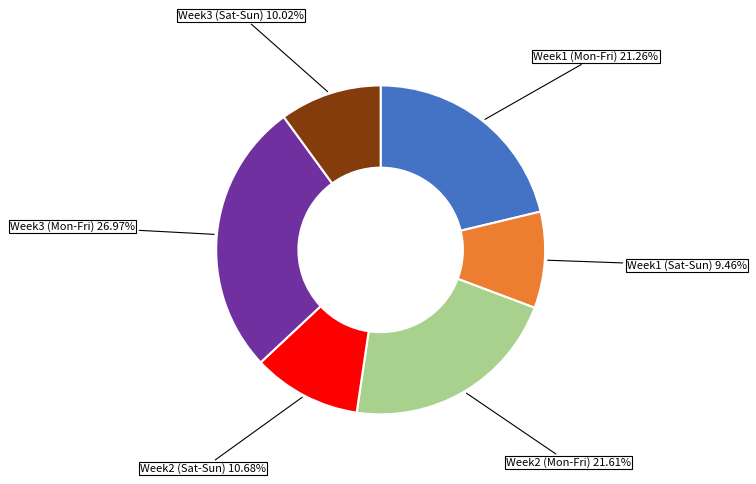

What is the ratio of the value at Week3 (Sat-Sun) to the value at Week1 (Mon-Fri)?

0.5